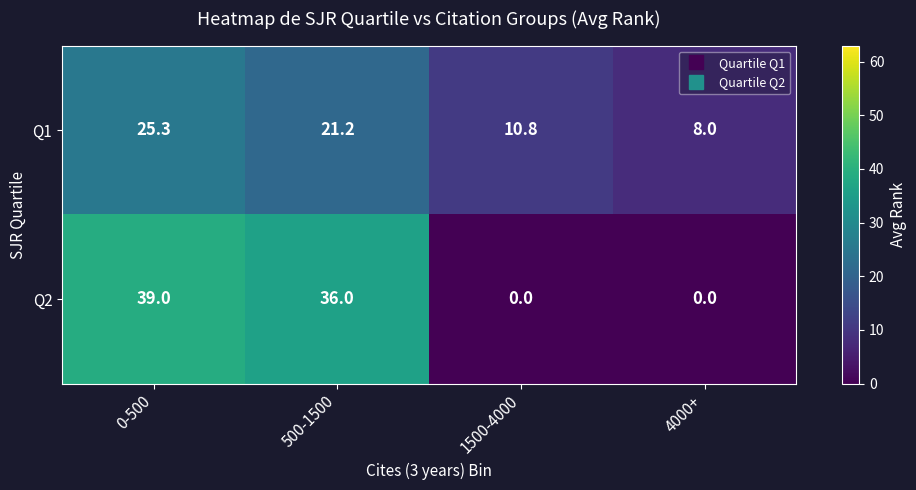

At which category is the sum across all series the highest?

0-500